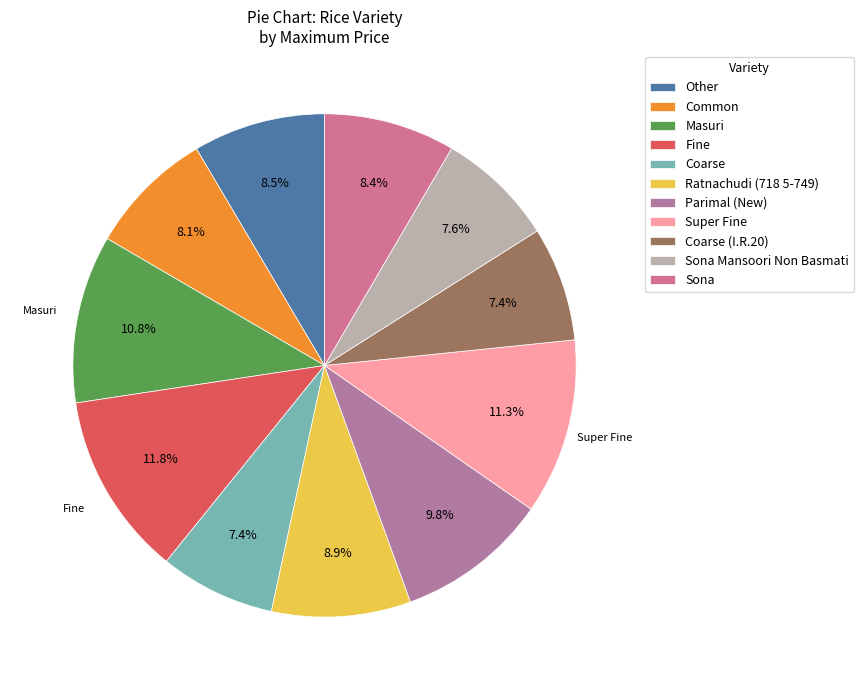

Count the number of slices in the pie.

11